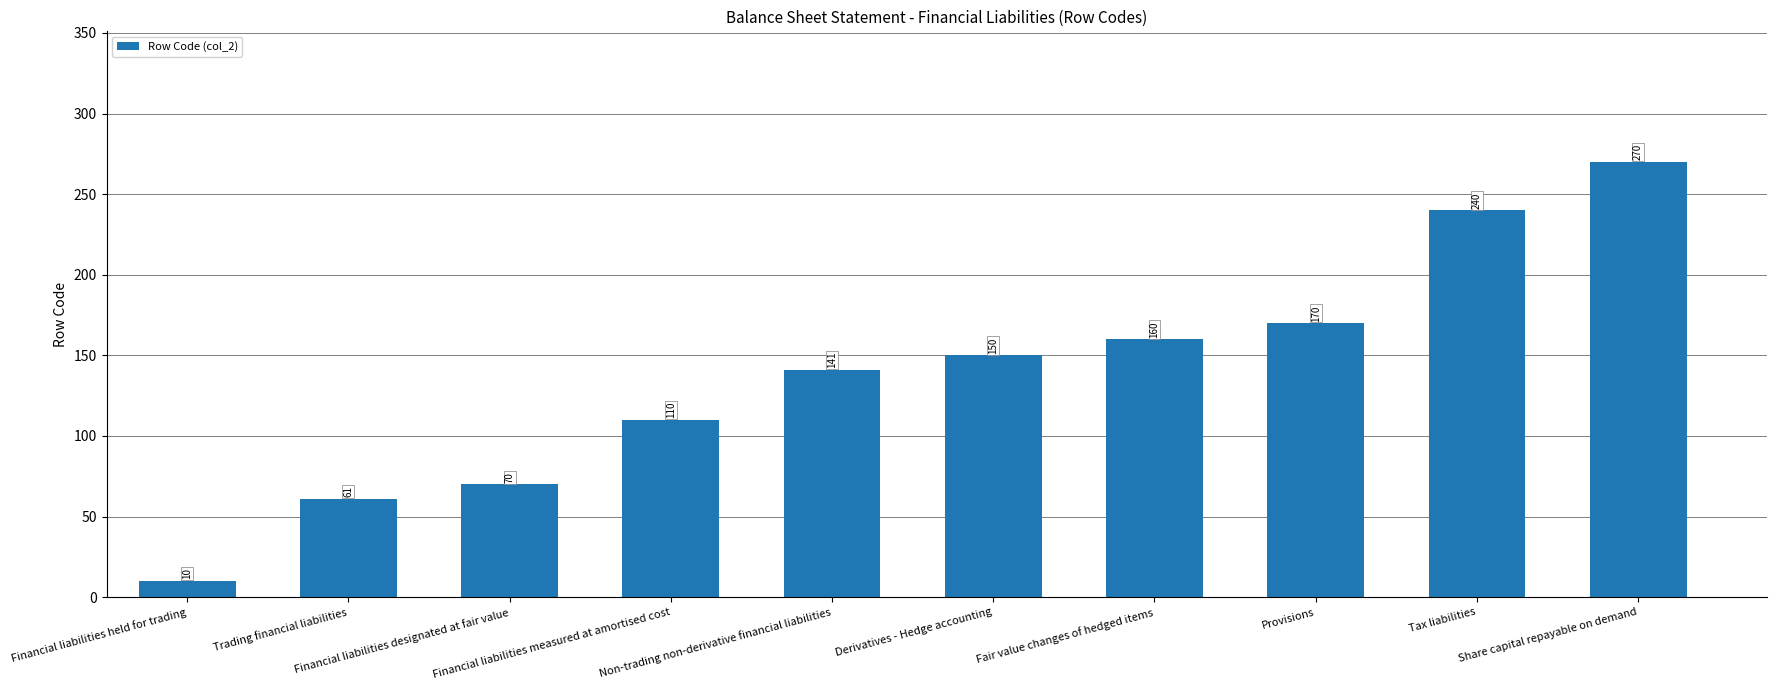

What is the label of the 2nd bar from the left?

Trading financial liabilities